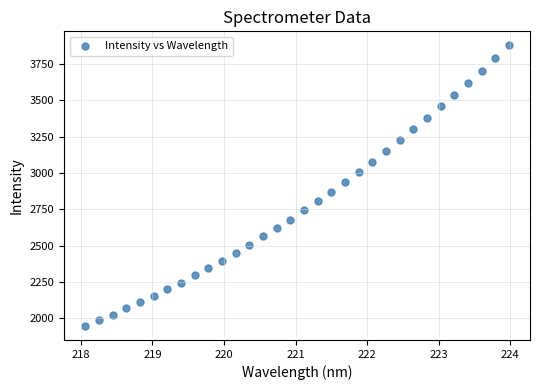

What is the range of X values (max minus min)?

5.9